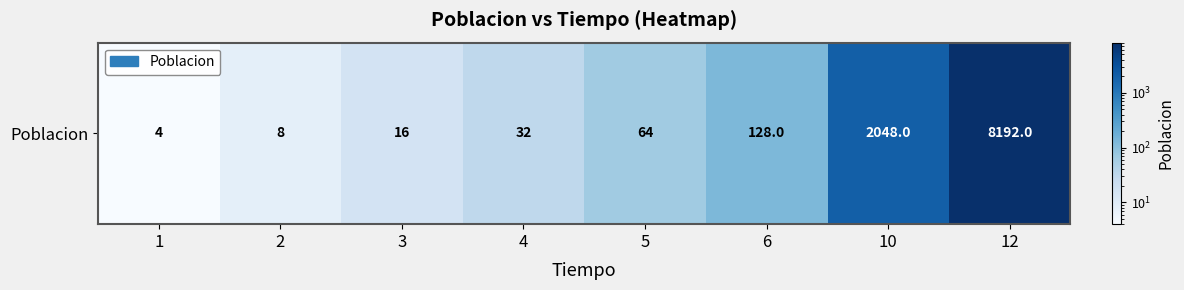

Where does the data first go above 64?

6